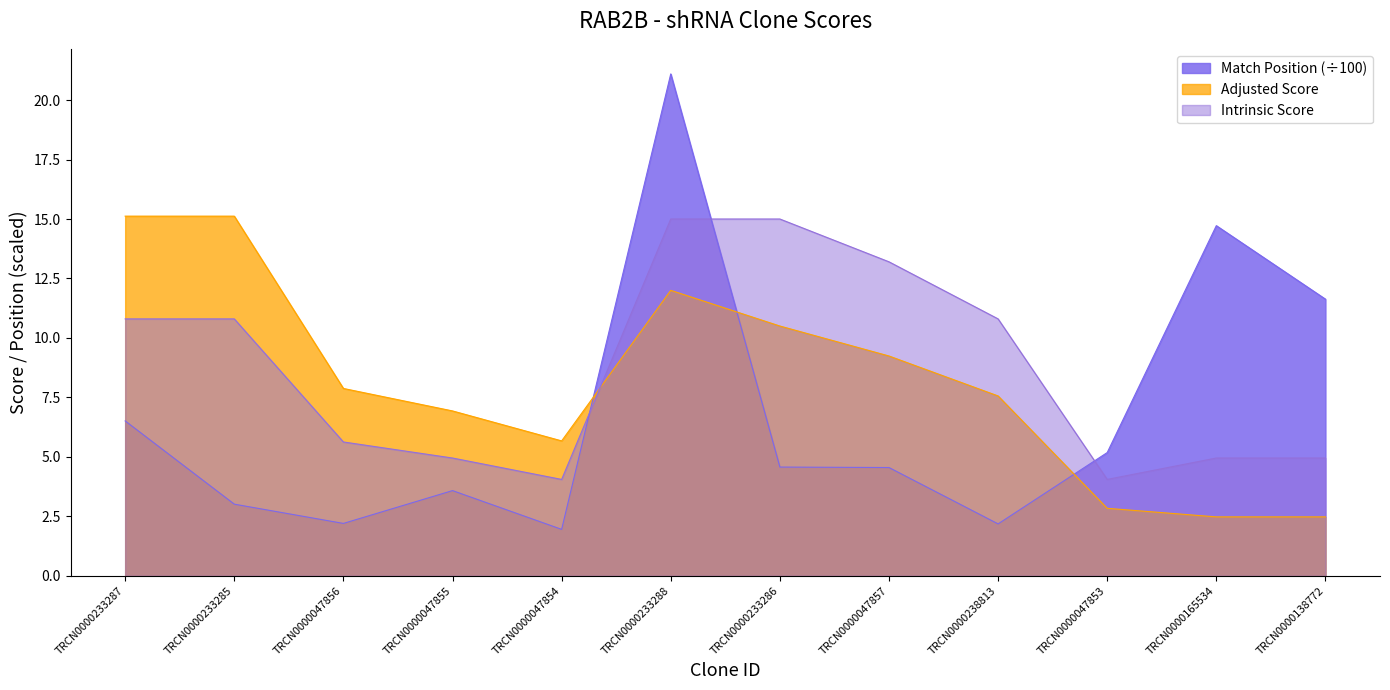

Read the Match Position value at TRCN0000047857.

4.5